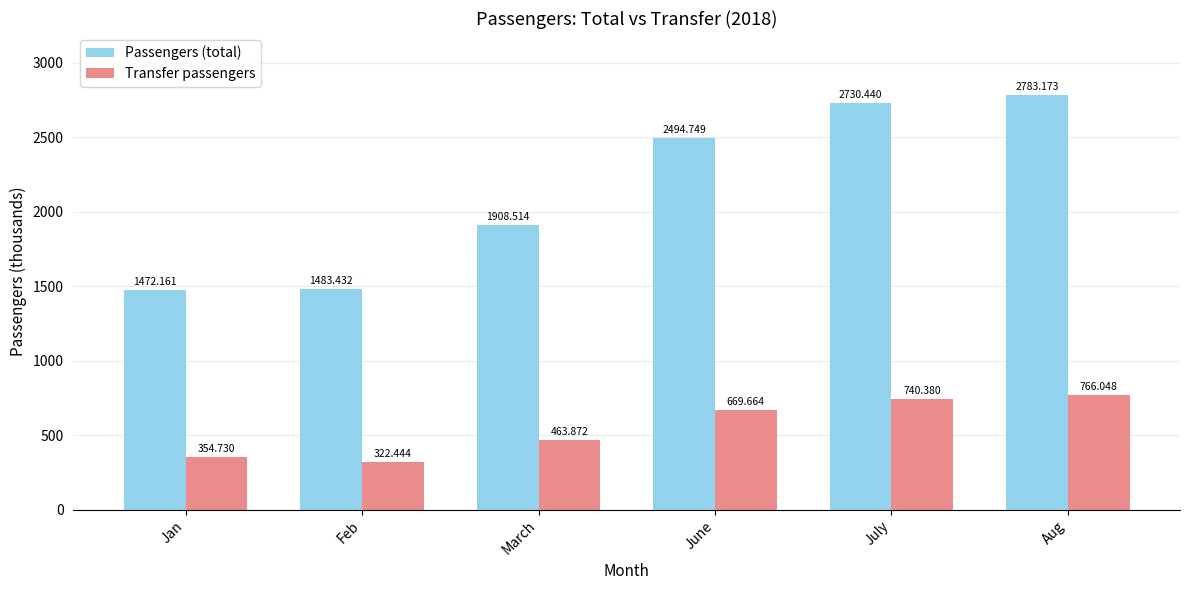

Is it true that Passengers (total) equals 1944.4 at Feb?

False